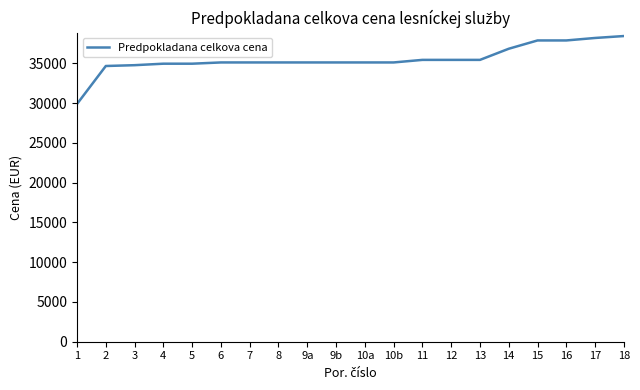

Between 10a and 15, which is larger?

15